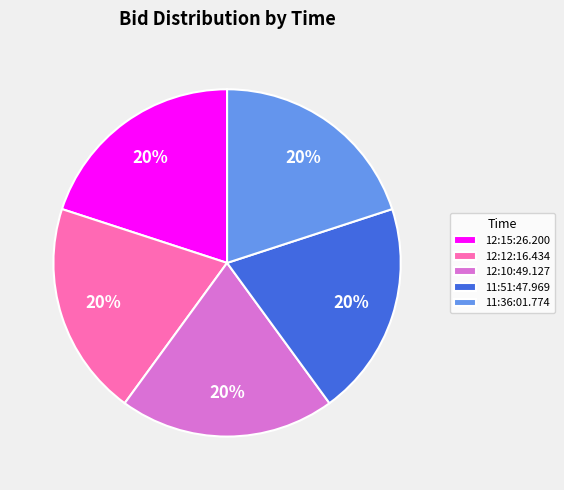

Does 12:10:49.127 account for over 50% of the chart?

No